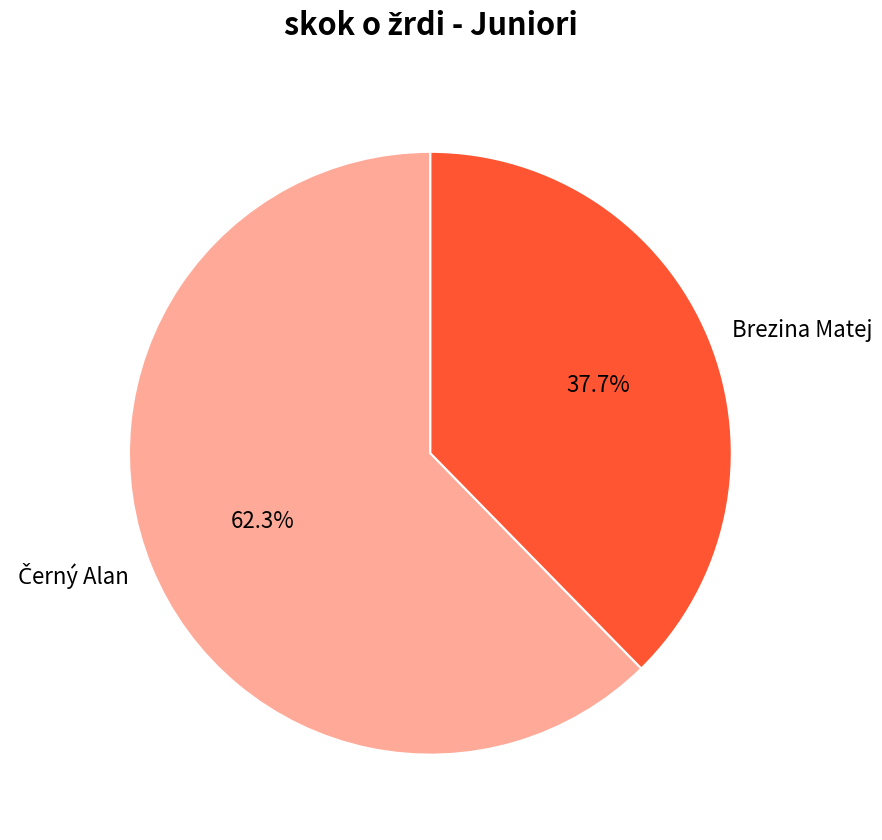

What is the smallest slice in the pie chart?

Brezina Matej